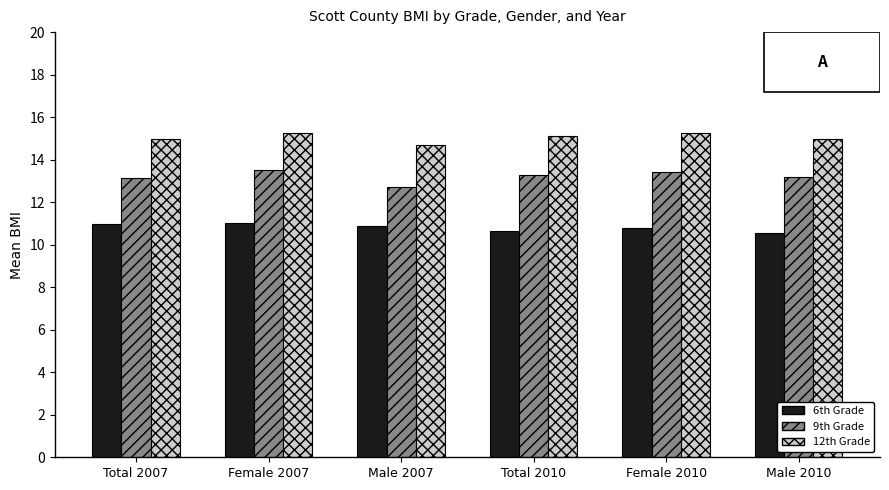

Which series has the largest range (max minus min)?

9th Grade